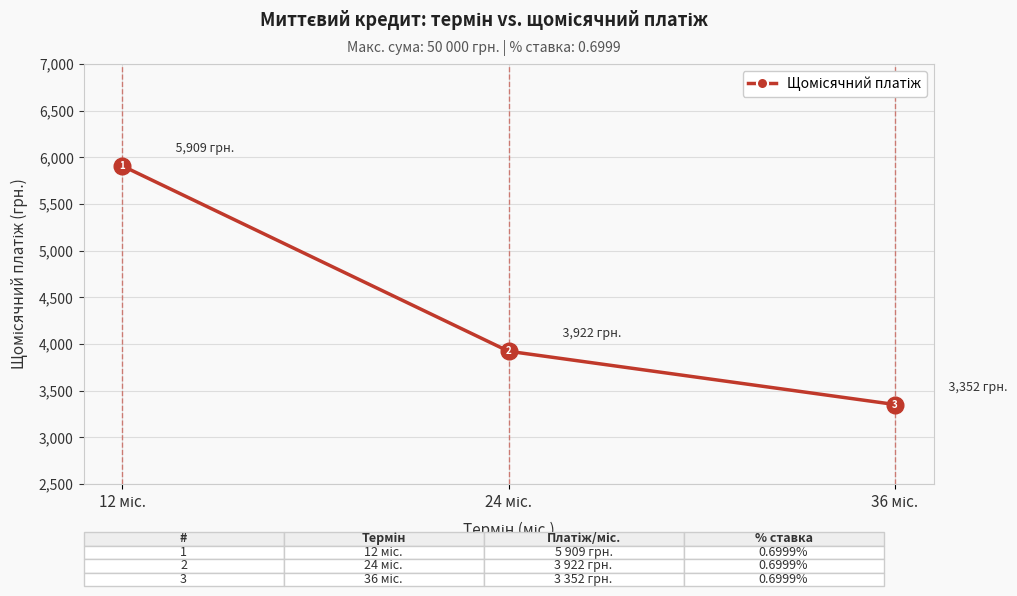

What is the difference between the maximum and minimum values?

2557.5